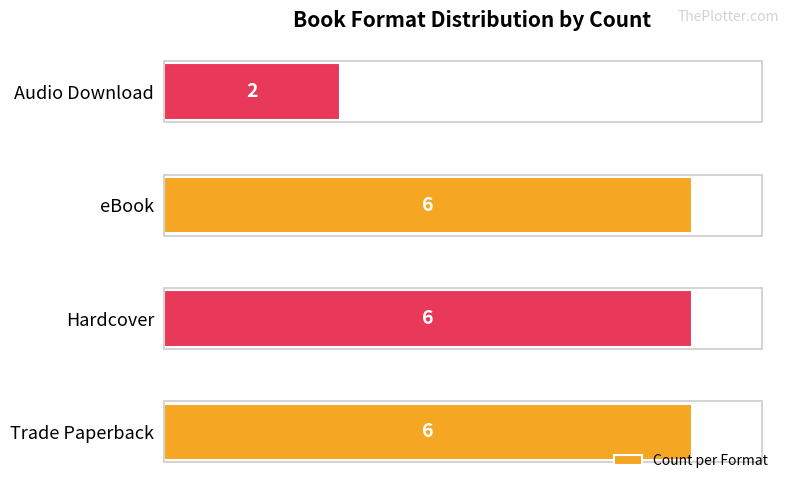

What is the average value?

5